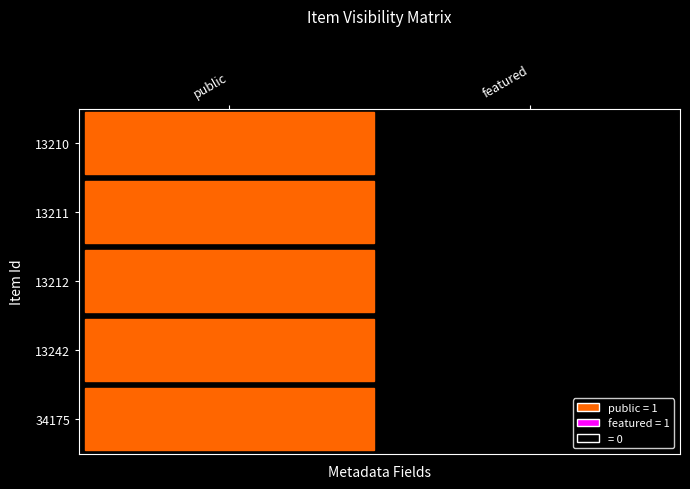

At which category is the sum across all series the highest?

public